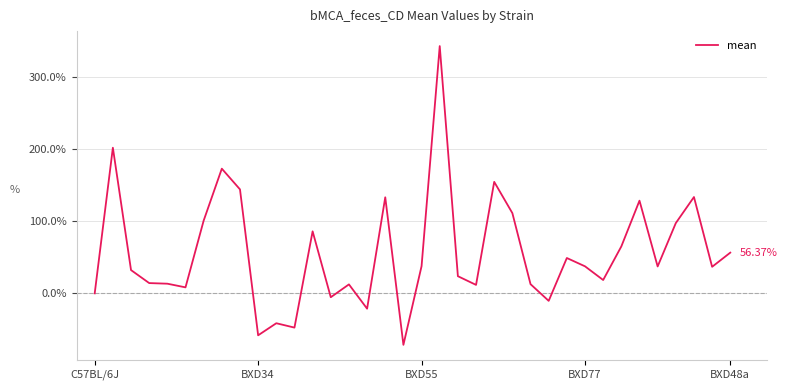

Reading left to right, list all the values displayed in this chart.

0.0	201.6	32.2	14.2	13.4	8.3	100.7	172.6	143.9	-58.0	-41.4	-47.4	85.9	-5.3	12.4	-21.2	133.0	-71.3	37.7	342.4	23.8	11.7	154.4	111.1	12.7	-10.4	48.9	37.4	18.5	65.0	128.3	37.2	97.3	133.4	36.8	56.4